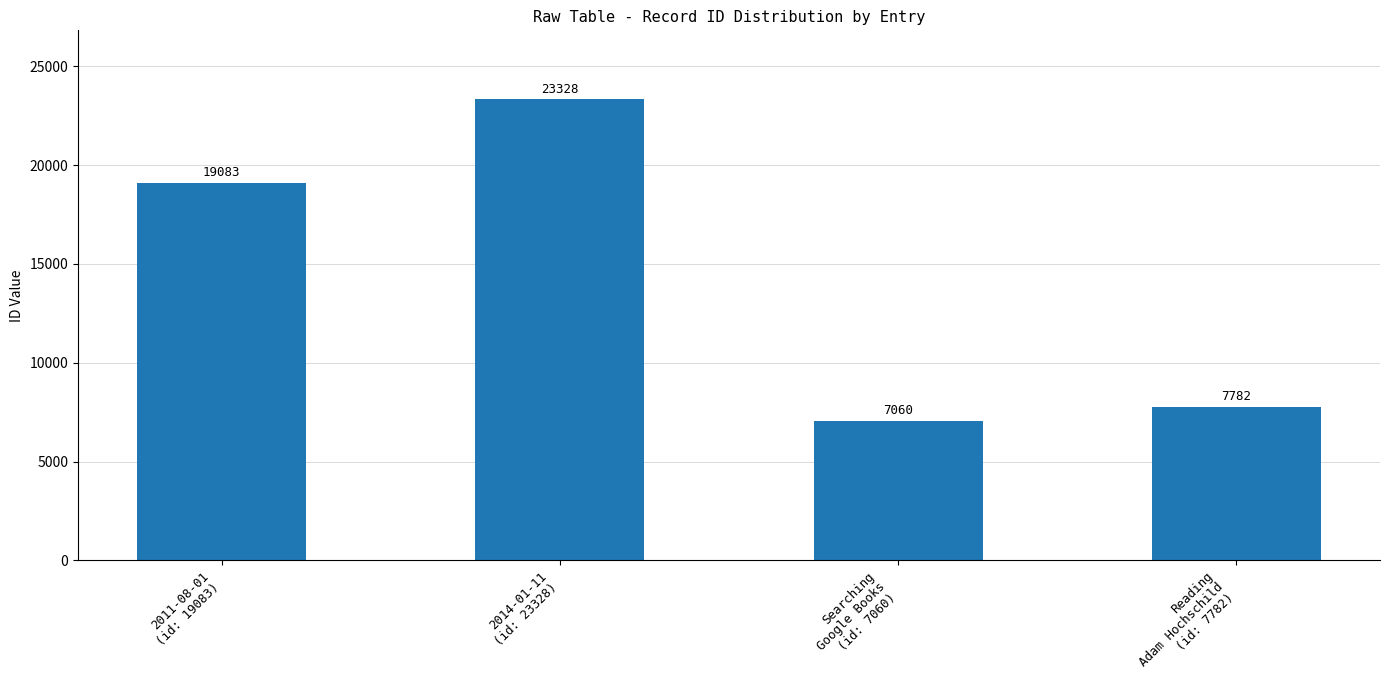

What is the sum of all values?

57253